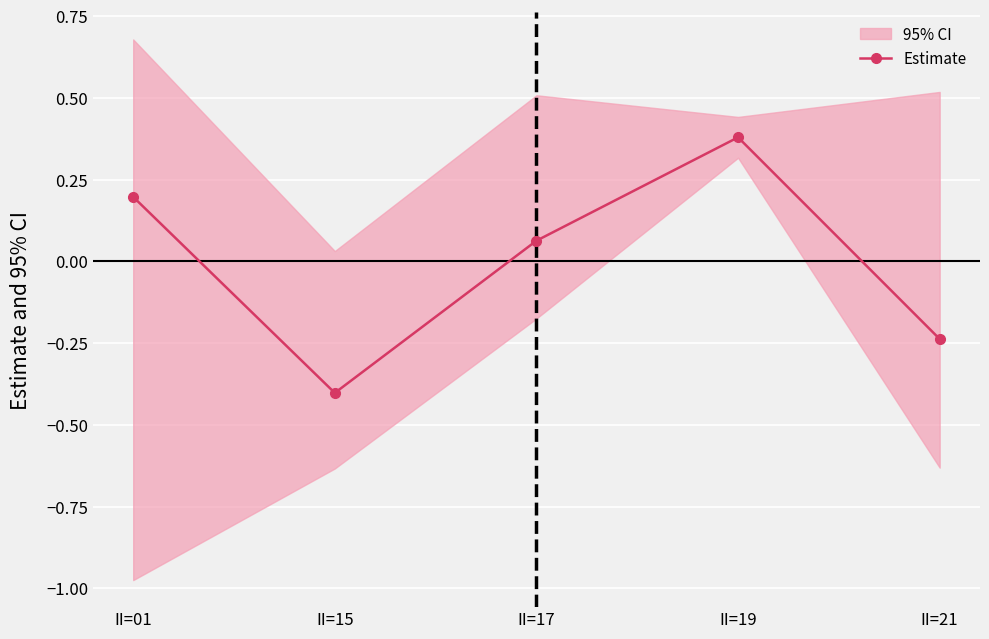

Is it true that the value at II=19 is 0.4?

True